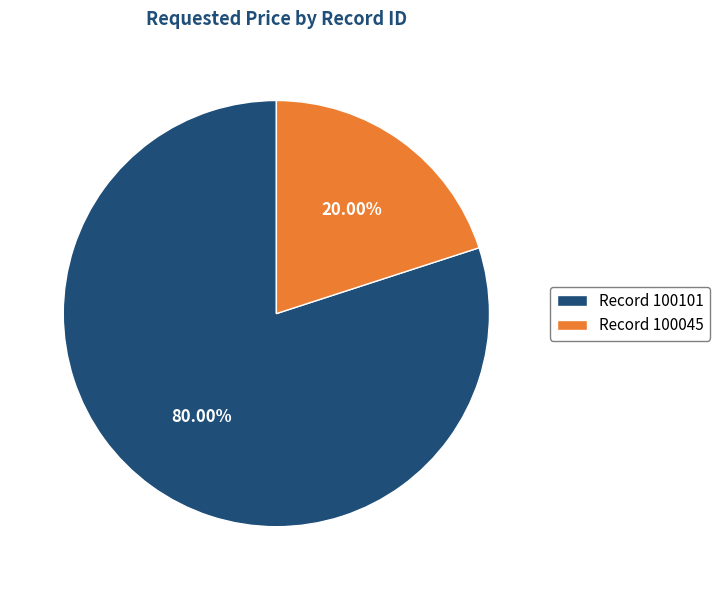

Which slice is the smallest?

Record 100045